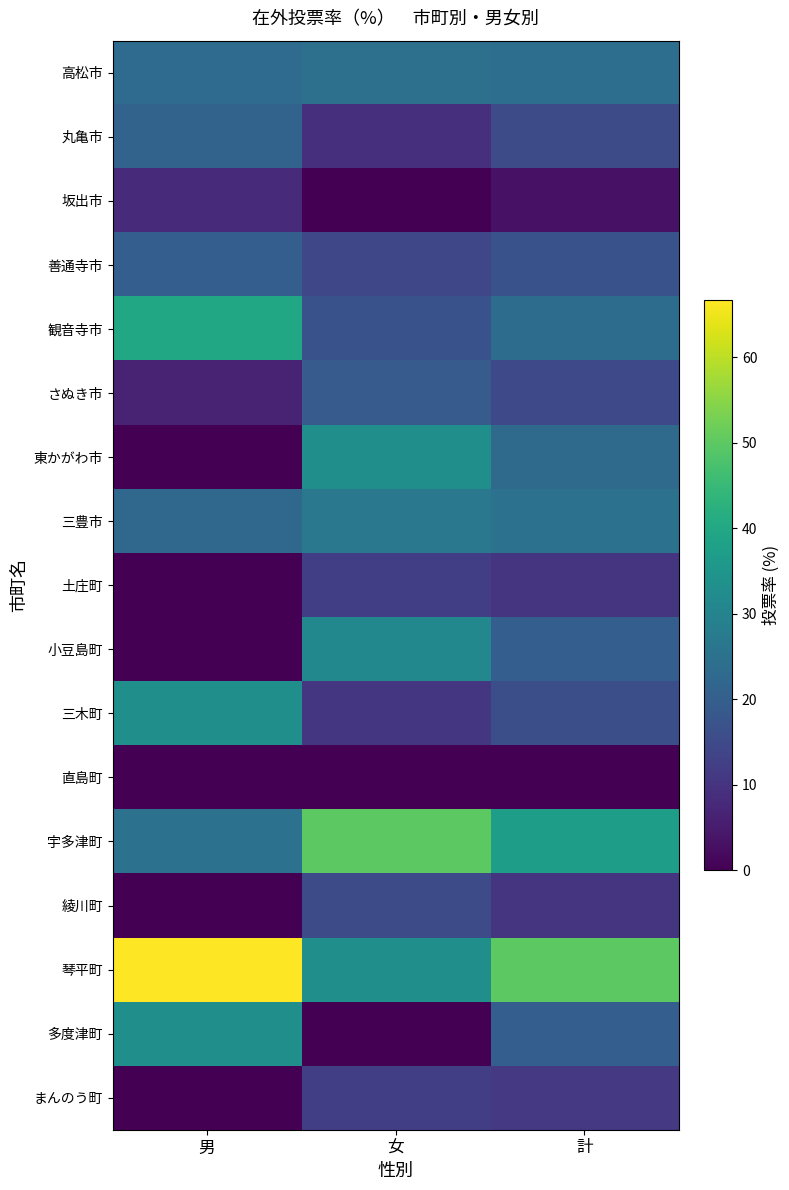

Rank the series at 女 from highest to lowest value.

宇多津町, 東かがわ市, 琴平町, 小豆島町, 三豊市, 高松市, さぬき市, 観音寺市, 綾川町, 善通寺市, 土庄町, まんのう町, 三木町, 丸亀市, 坂出市, 直島町, 多度津町